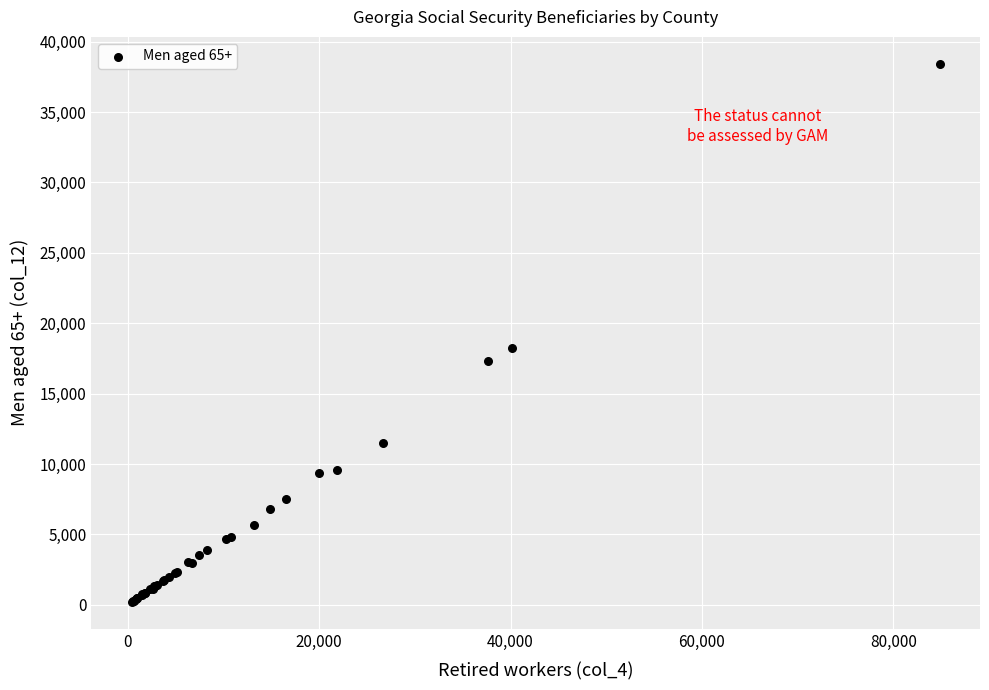

What Y value in the scatter plot is closest to 19315?

18210